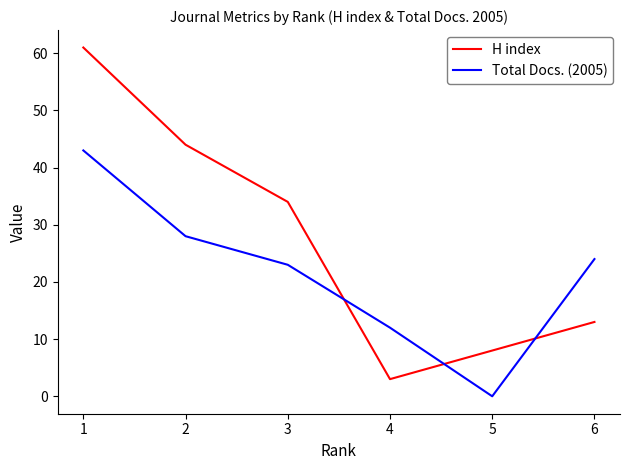

Does the chart have visible grid lines?

No